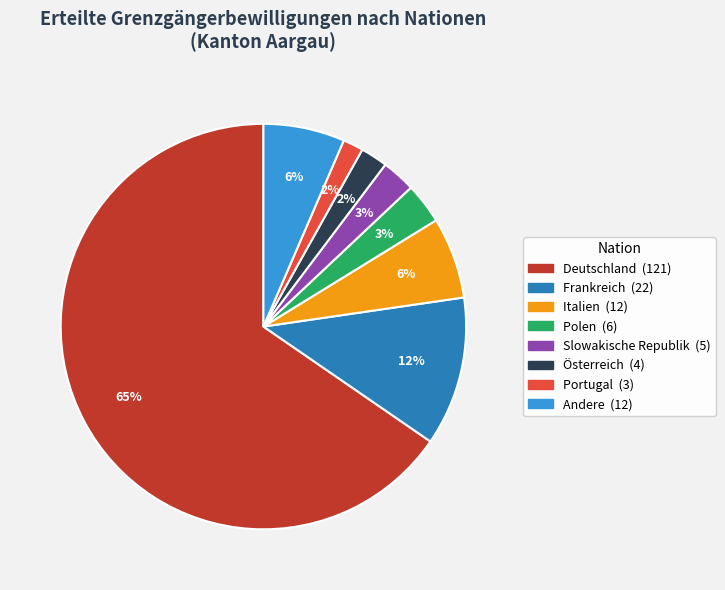

Is there any slice that represents more than half of the pie?

Yes